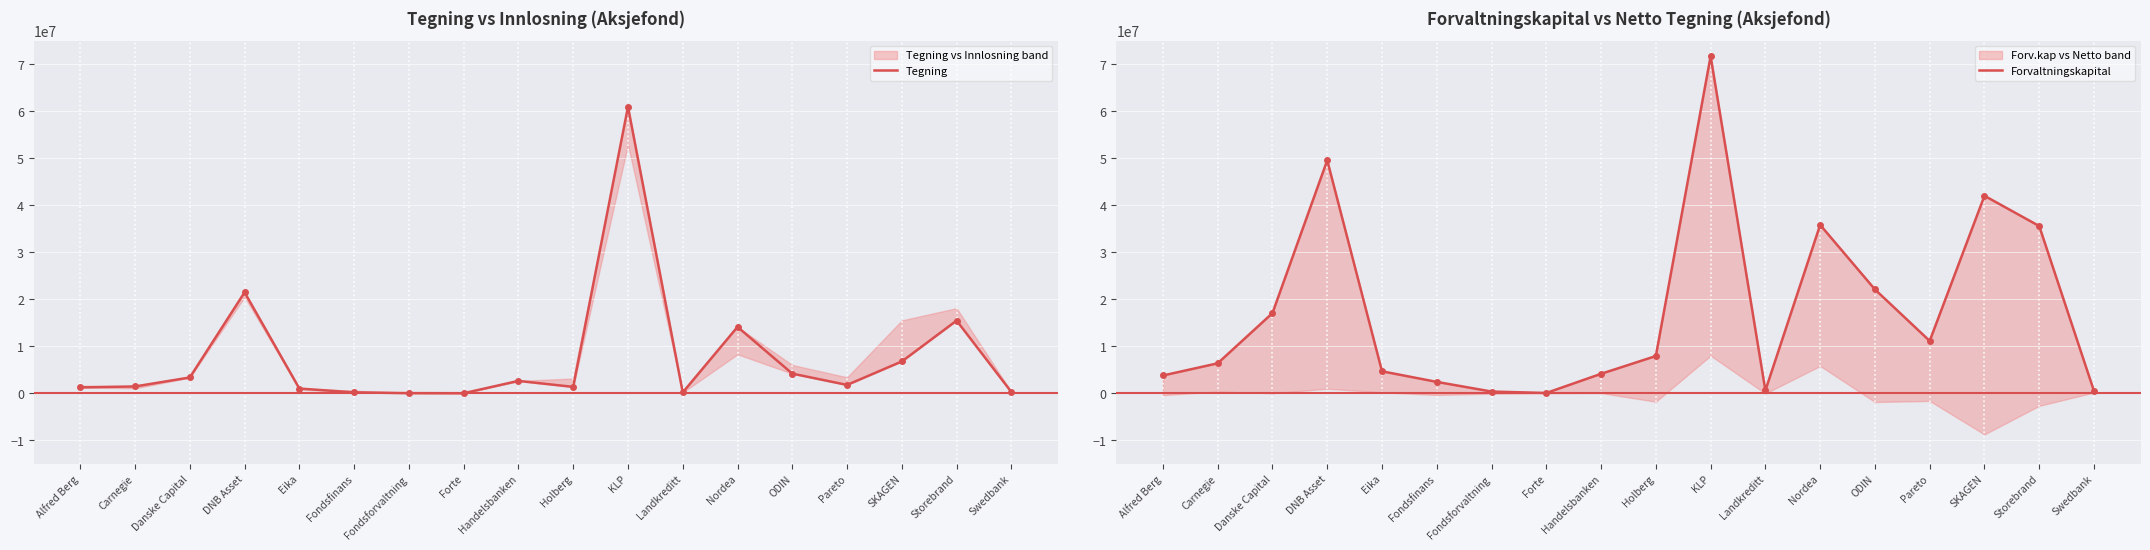

At how many categories does at least one series exceed 58656095?

1